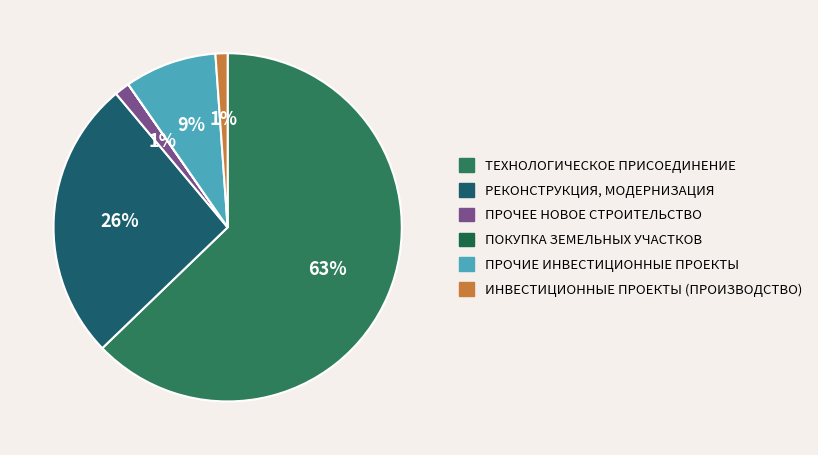

What is the smallest slice in the pie chart?

Покупка земельных участков